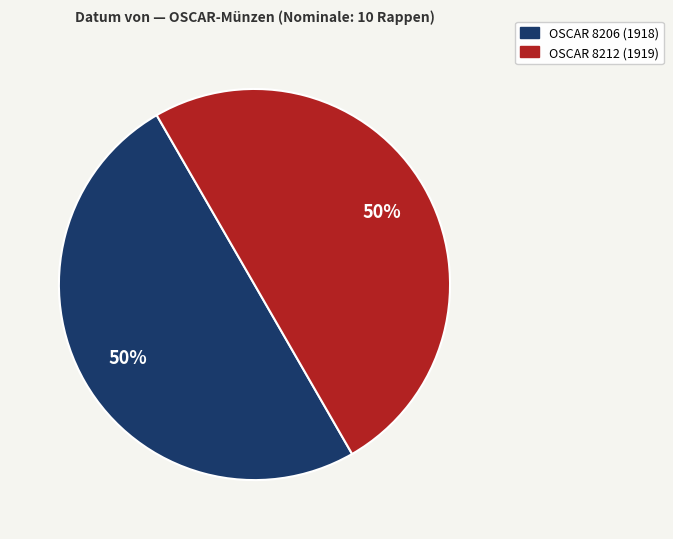

How many slices are in this pie chart?

2